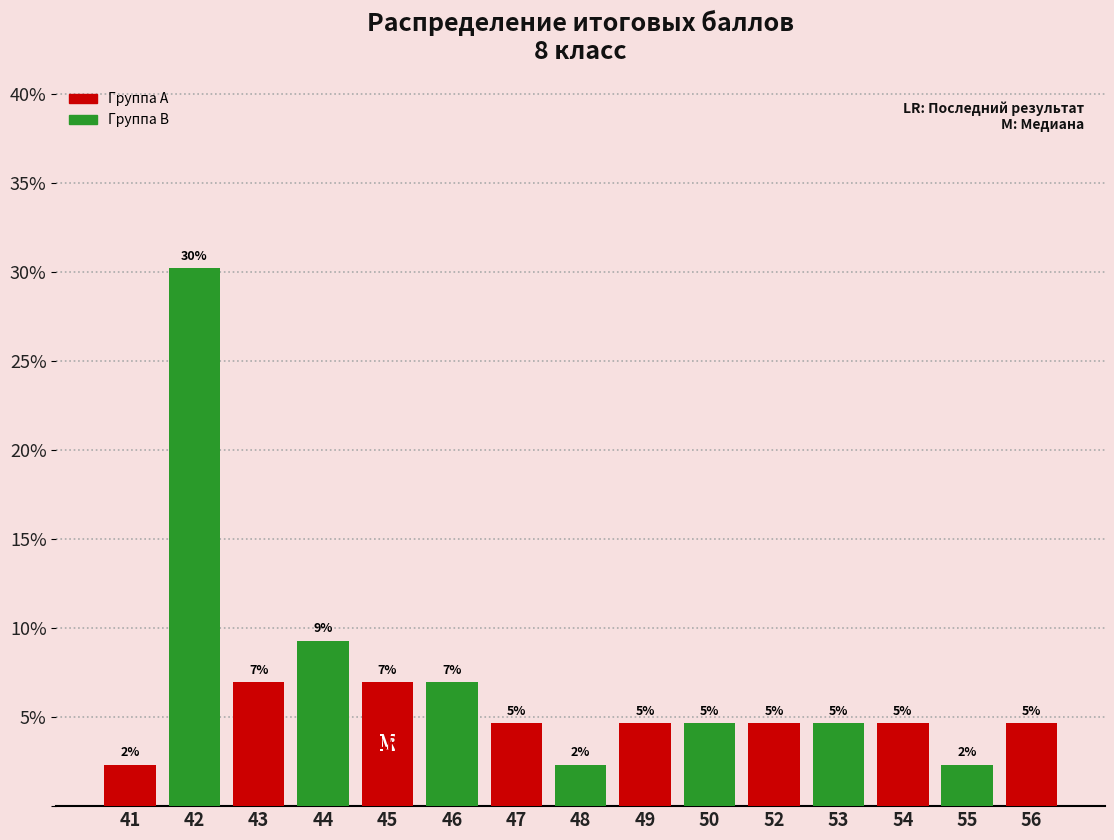

Are the bars horizontal?

No